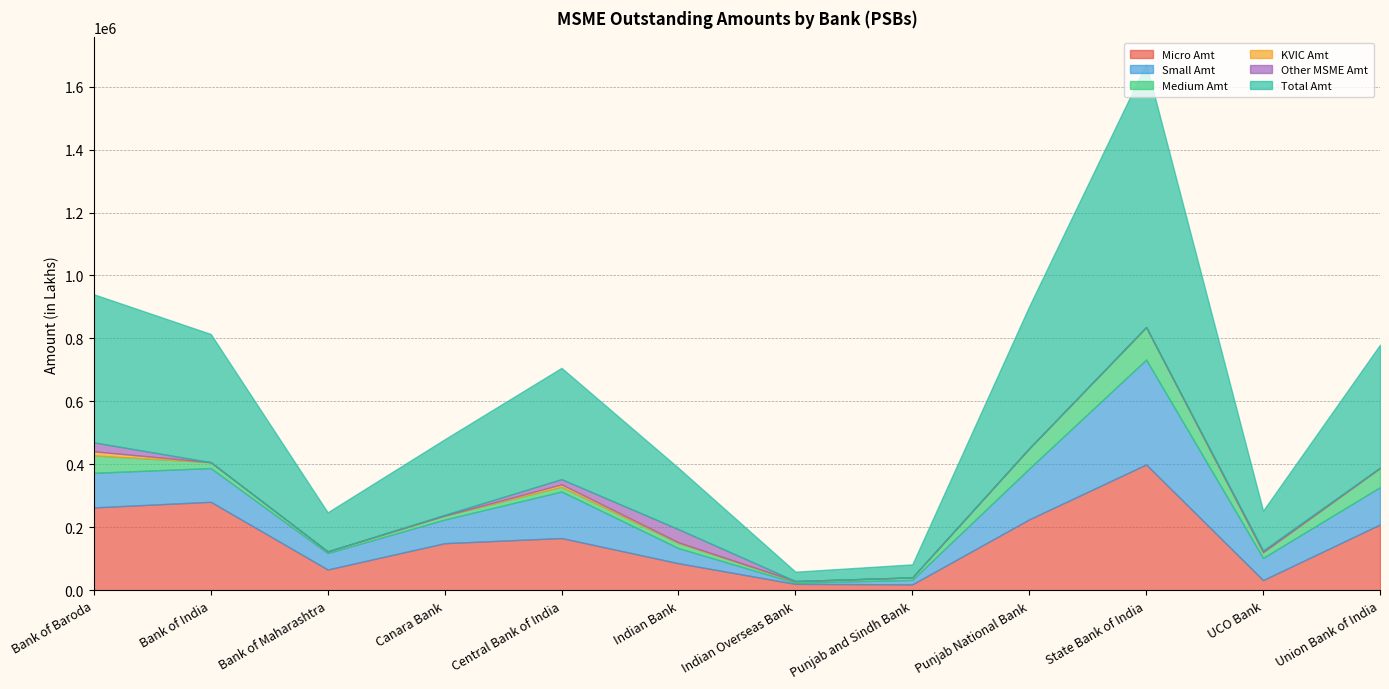

Does the chart display data point markers on the line(s)?

No